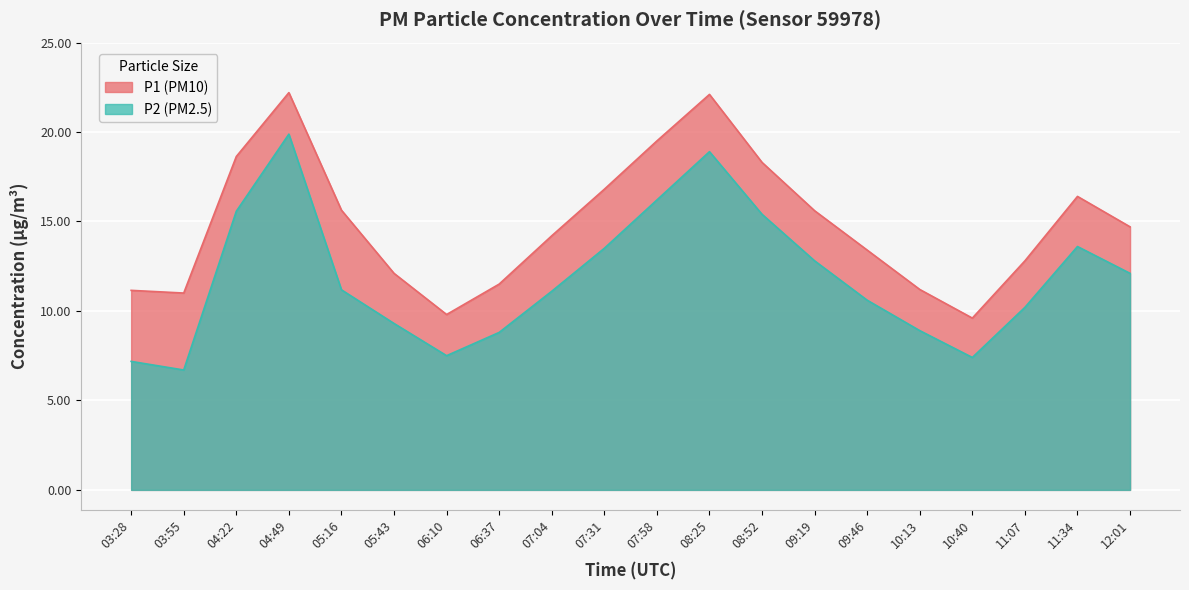

The value of P2 at 04:49 is 19.9. True or false?

True